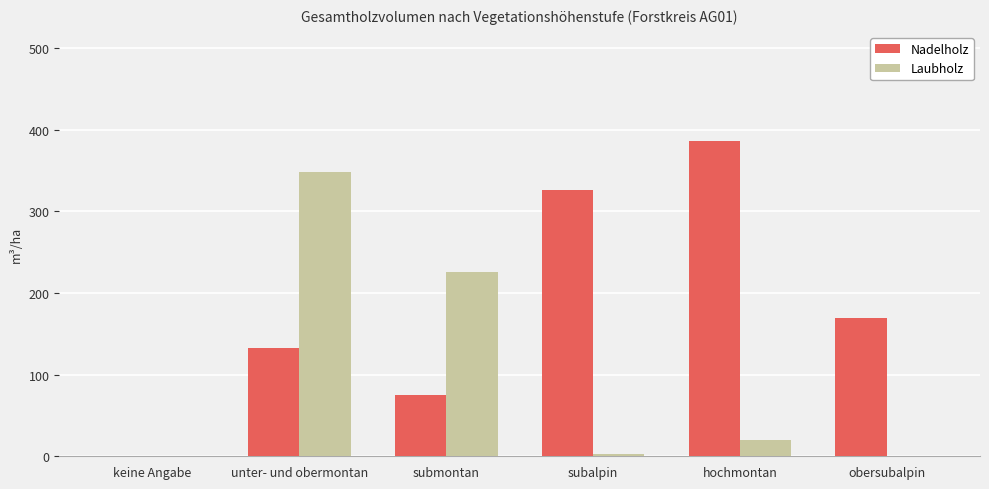

What is the difference between the Laubholz values at keine Angabe and unter- und obermontan?

348.5